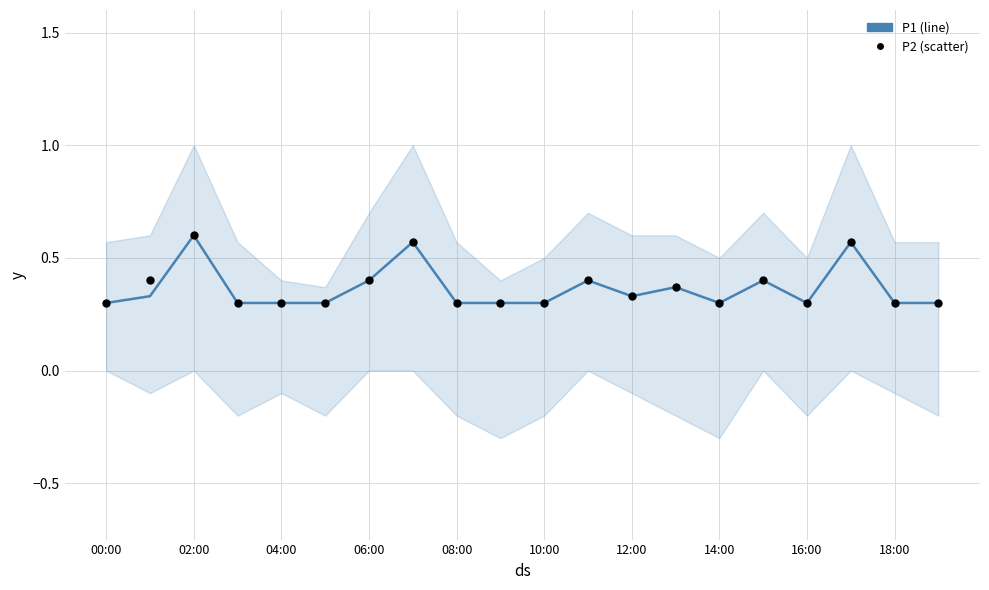

Which series has the widest spread of Y values?

P1